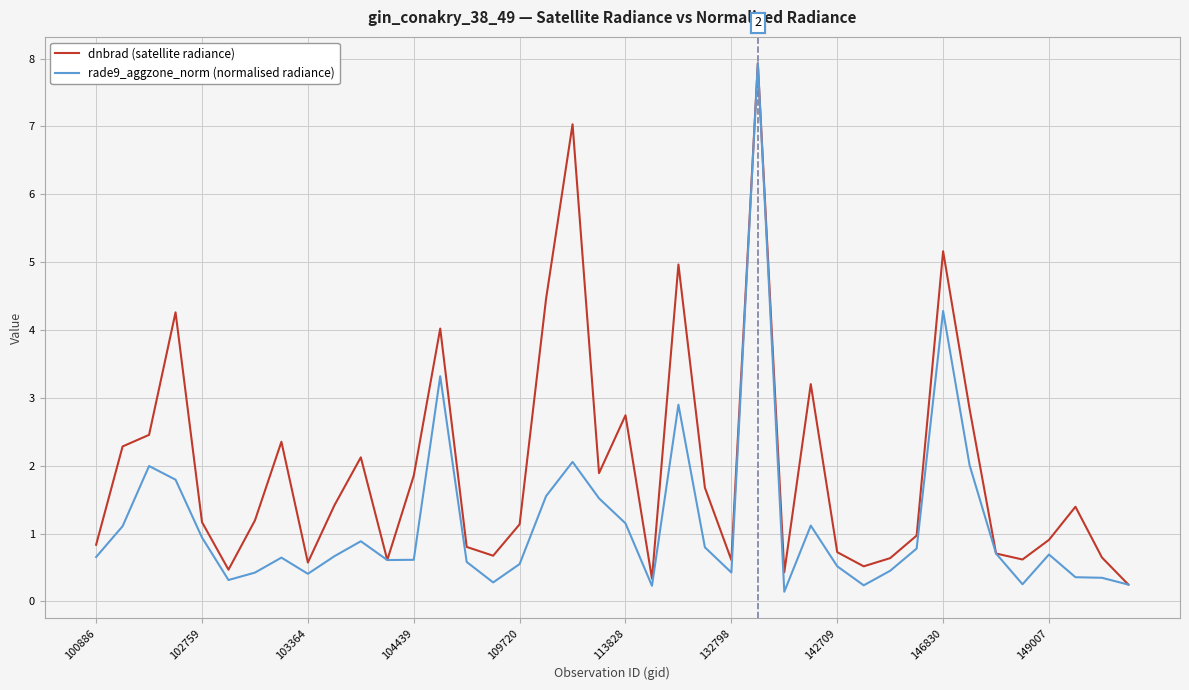

What is the greatest value displayed?

7.9